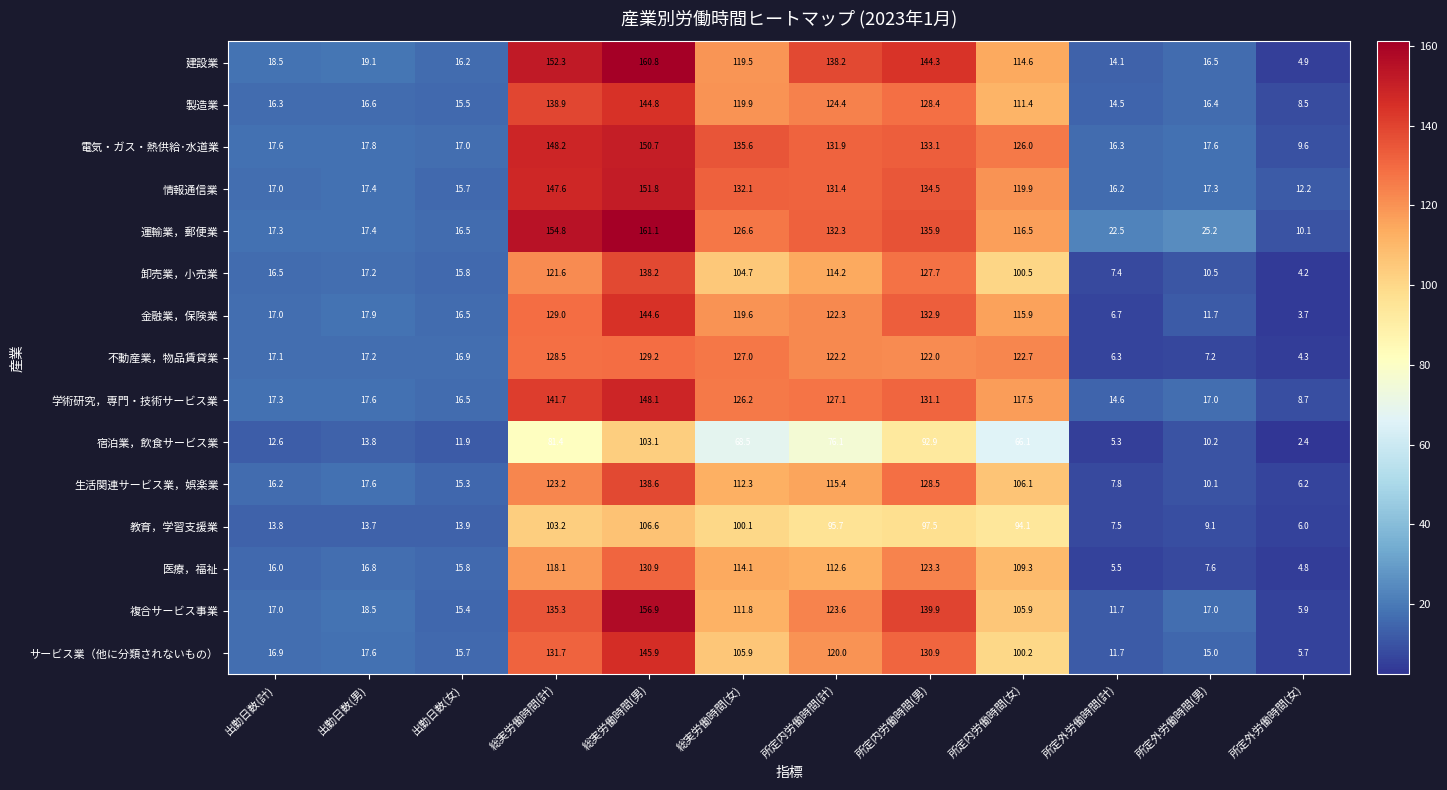

Which label corresponds to the smallest value in the chart?

所定外労働時間(女)